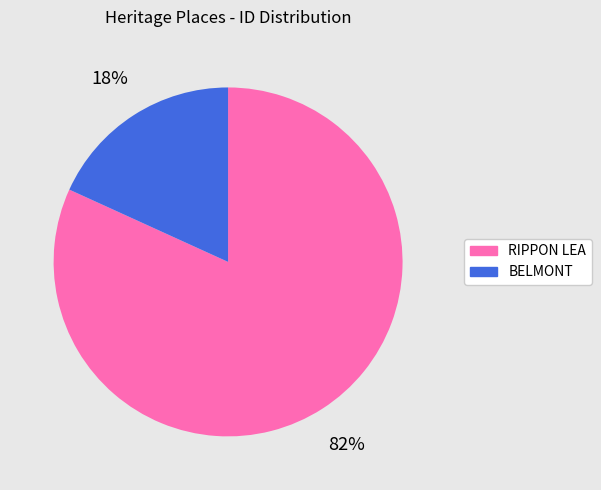

To the nearest percent, what portion does BELMONT represent?

18%